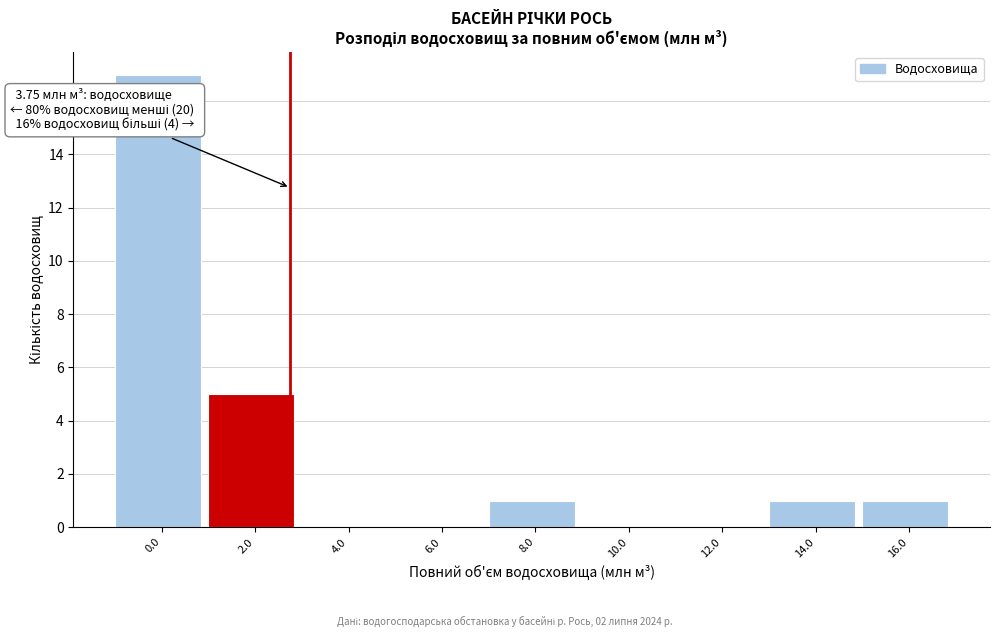

Reading left to right, what are all the values shown in this chart?

0.0=17	2.0=5	4.0=0	6.0=0	8.0=1	10.0=0	12.0=0	14.0=1	16.0=1